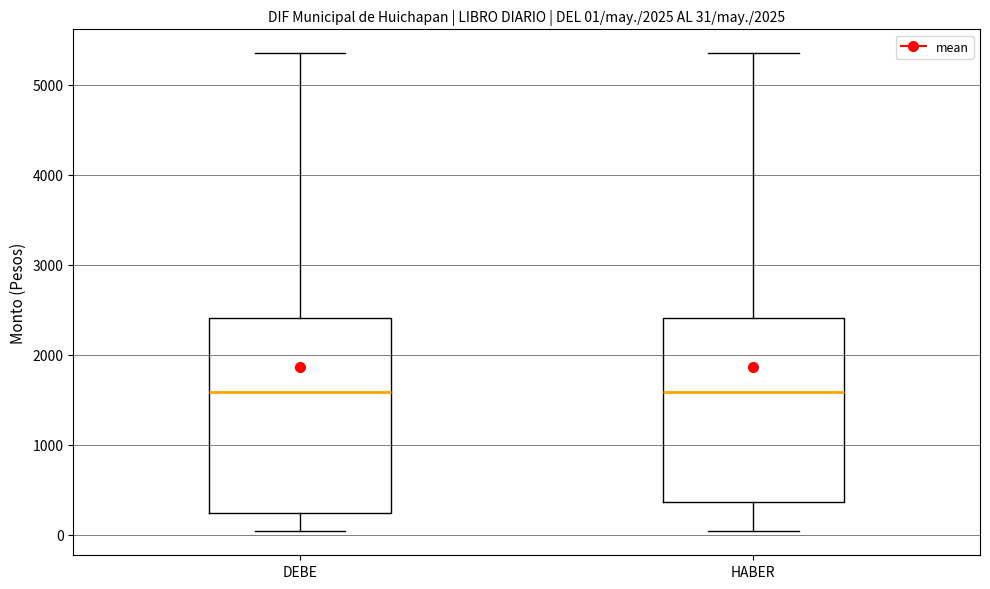

Which box is the tallest, from its lower edge to its upper edge?

DEBE